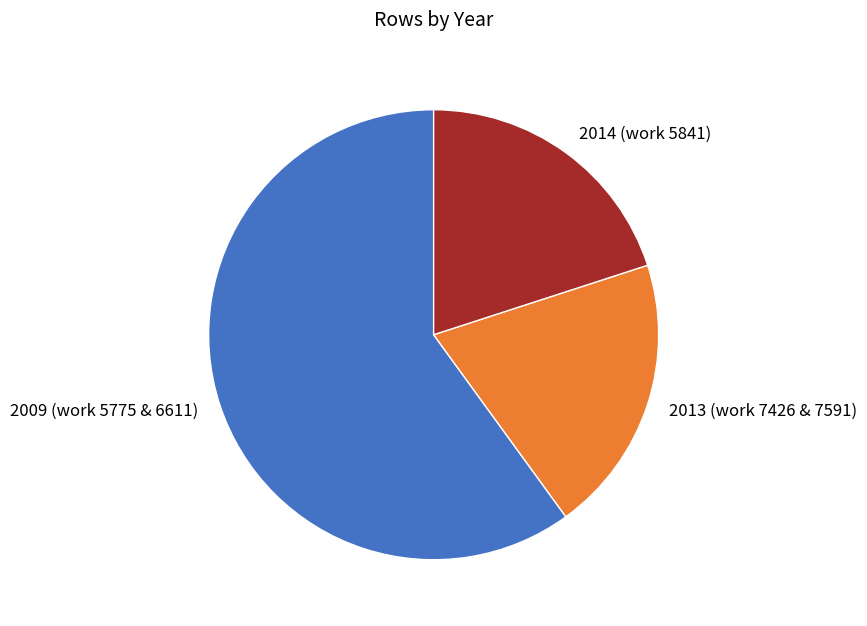

Which has a higher value, 2009 (work 5775 & 6611) or 2014 (work 5841)?

2009 (work 5775 & 6611)